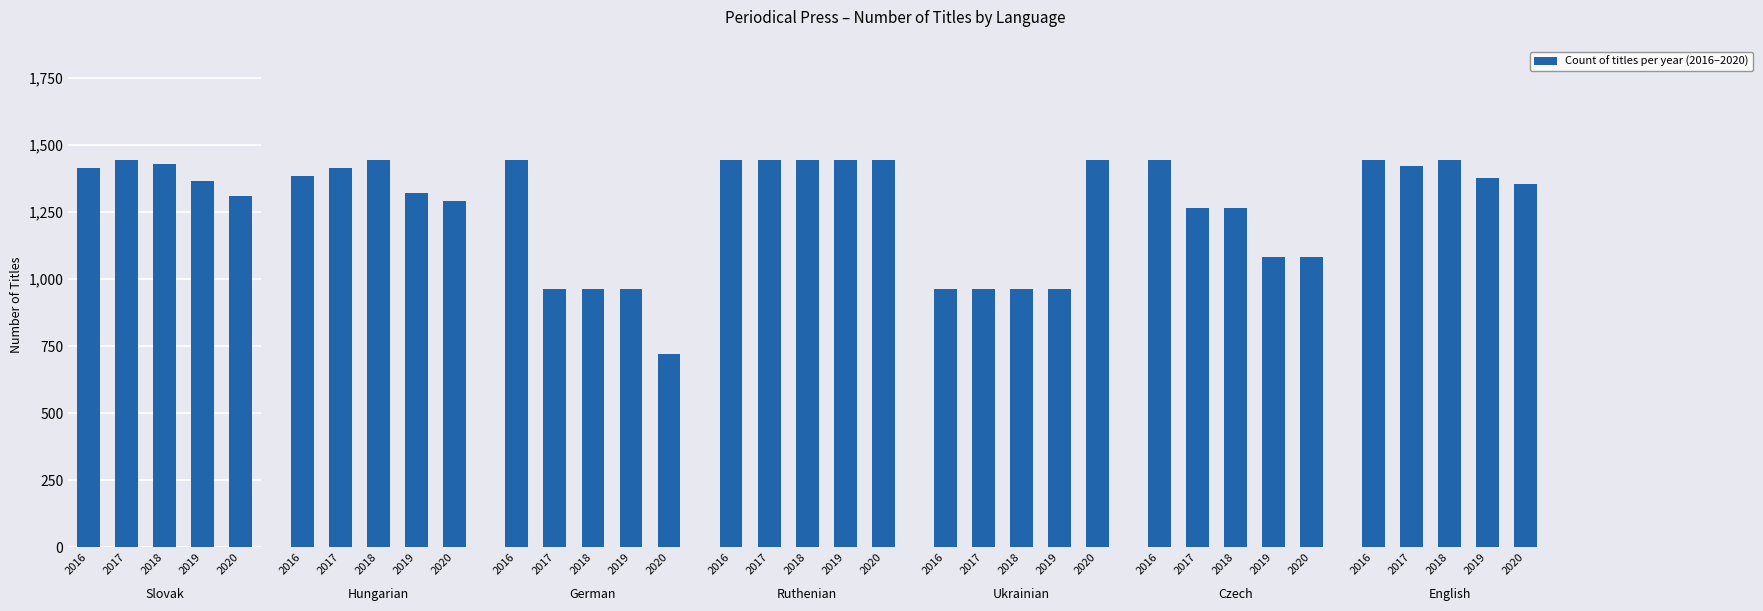

At Ruthenian, list the series in order from smallest to largest.

2016, 2017, 2018, 2019, 2020